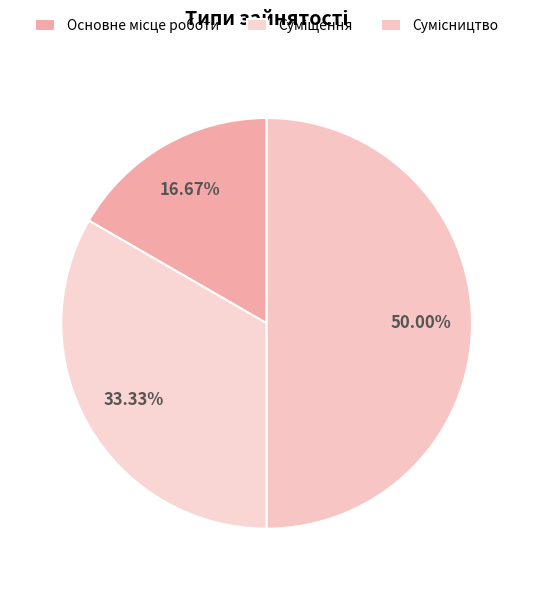

What is the smallest slice in the pie chart?

Основне місце роботи